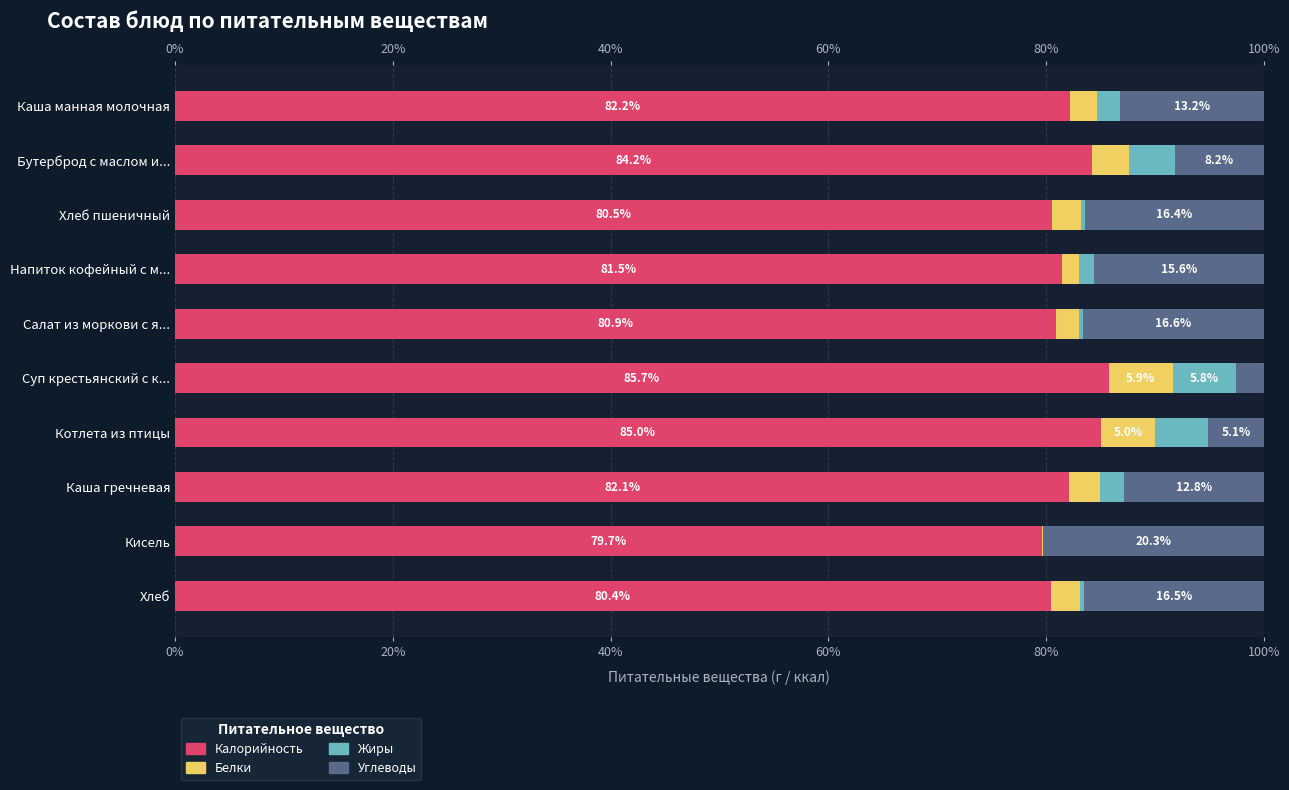

Are the bars horizontal?

Yes